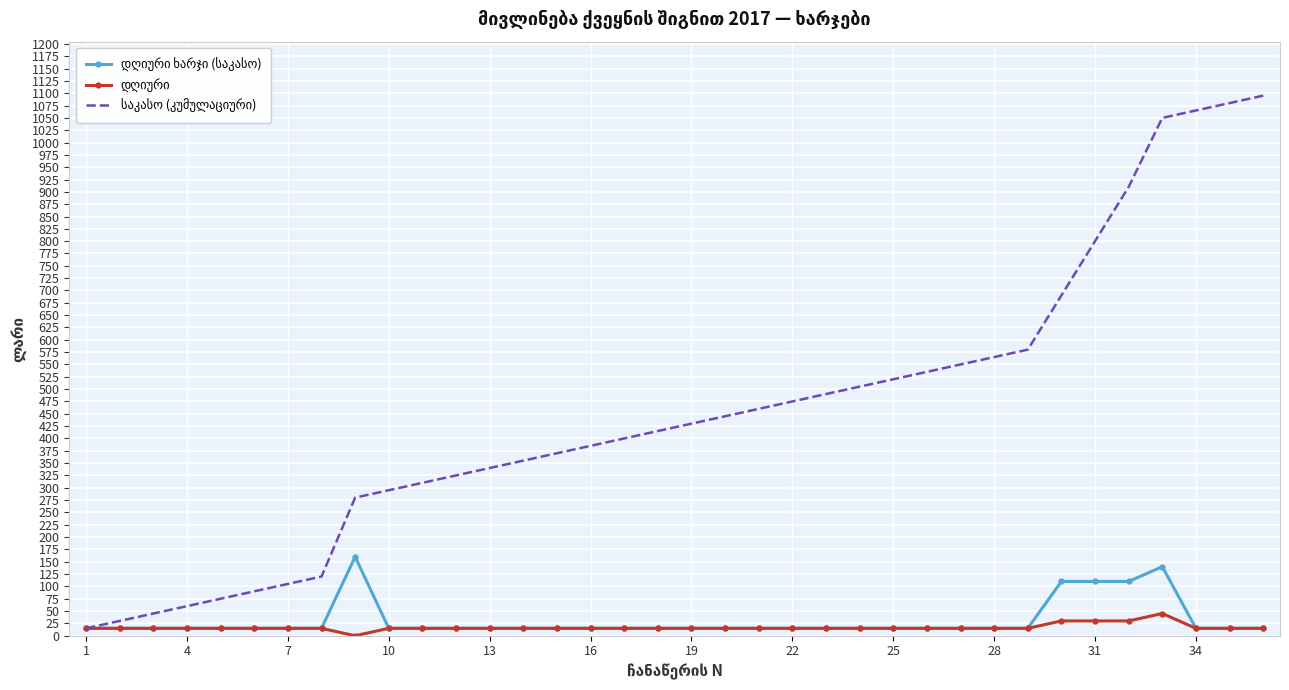

Rank the series by their maximum value, from lowest to highest.

დღიური, დღიური ხარჯი (საკასო), საკასო (კუმულაციური)